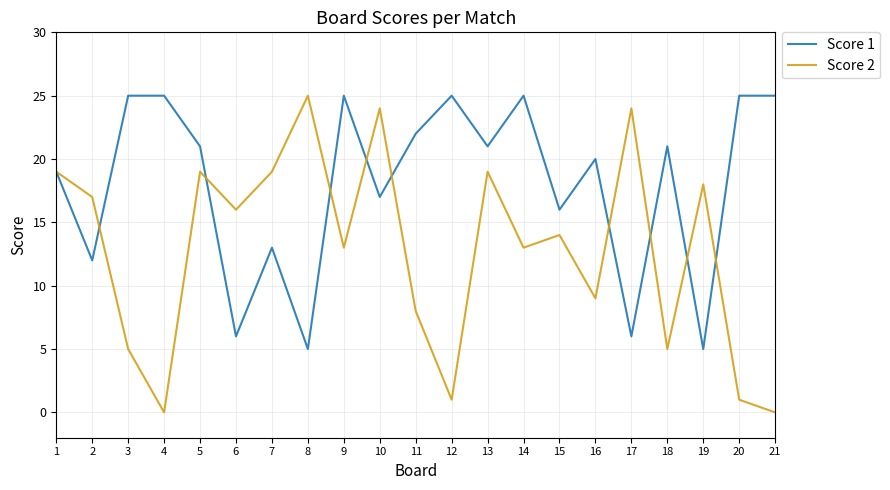

In Score 1, how many points are lower than both neighbors (excluding endpoints)?

8